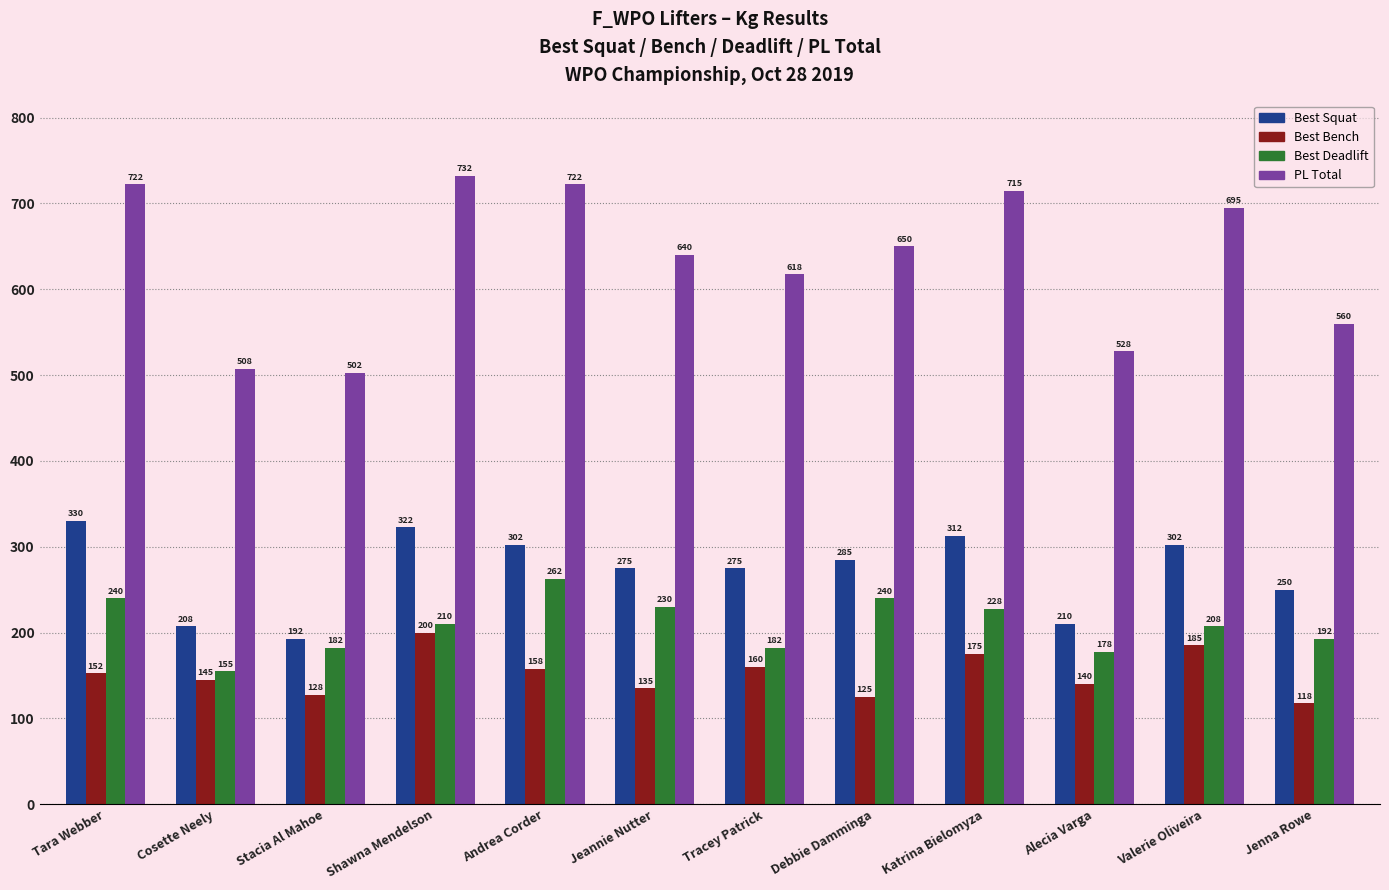

The PL Total series shows 279.0 at Debbie Damminga. True or false?

False